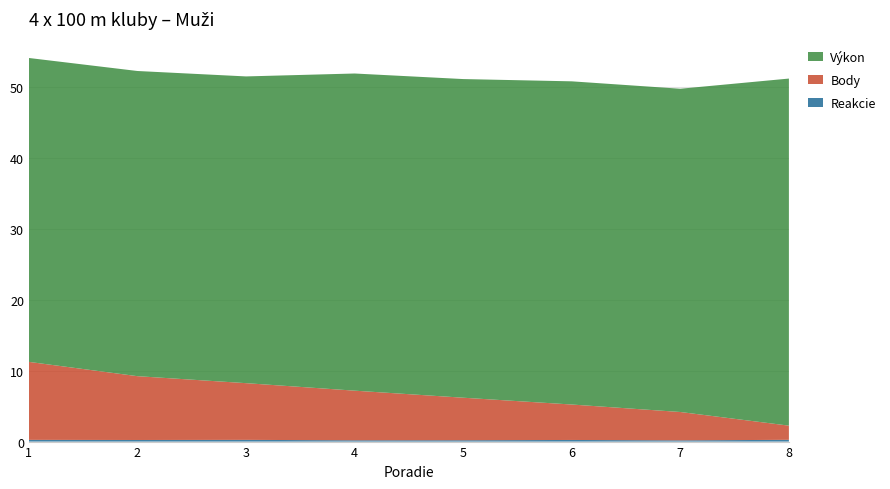

Reading left to right, extract all data points from this chart.

Výkon: 42.9	43.0	43.3	44.7	44.9	45.6	45.6	49.0
Body: 11.0	9.0	8.0	7.0	6.0	5.0	4.0	2.0
Reakcie: 0.2	0.2	0.2	0.2	0.2	0.2	0.2	0.2